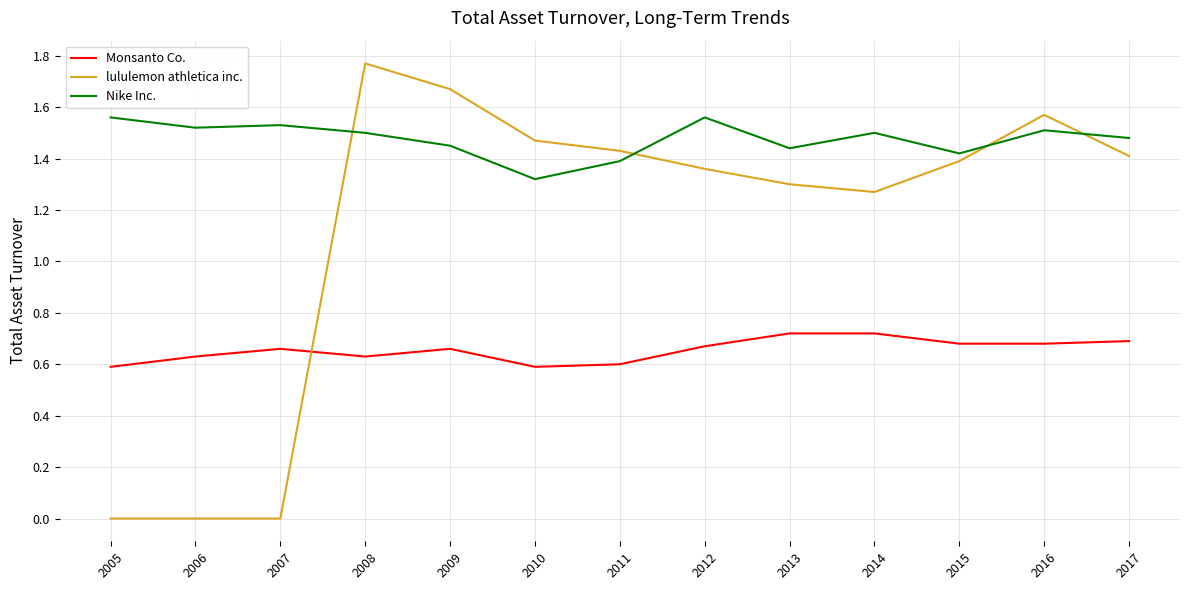

How many times do Monsanto Co. and lululemon athletica inc. cross each other?

1